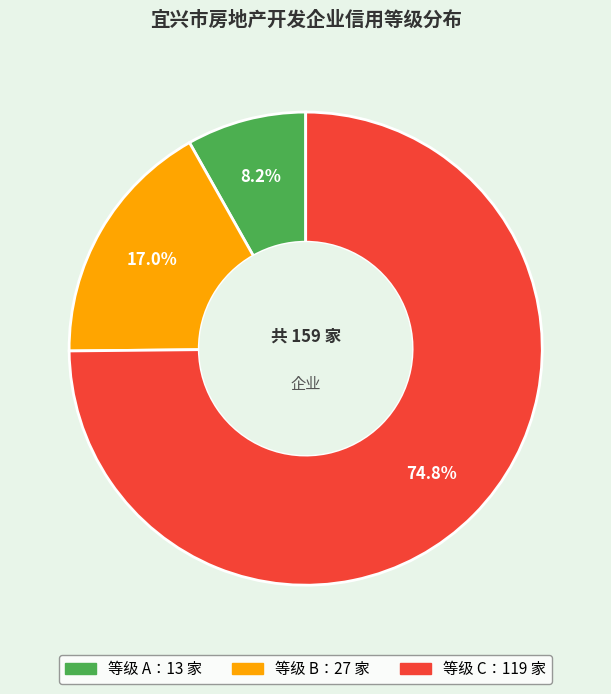

Count the number of slices in the pie.

3